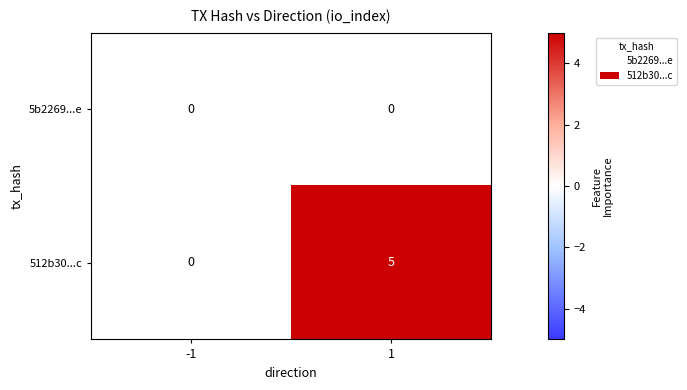

Reading right to left, what are all the values shown in this chart?

5b2269...e: 0	0
512b30...c: 5	0